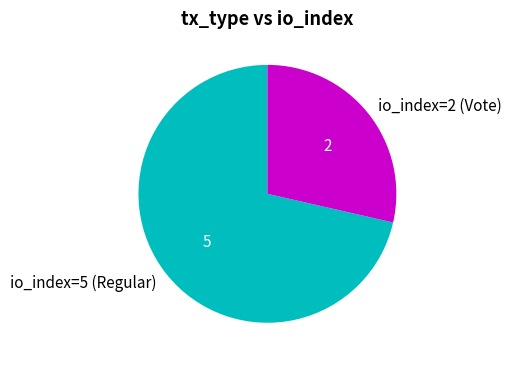

Rank the categories by value from highest to lowest.

io_index=5 (Regular), io_index=2 (Vote)